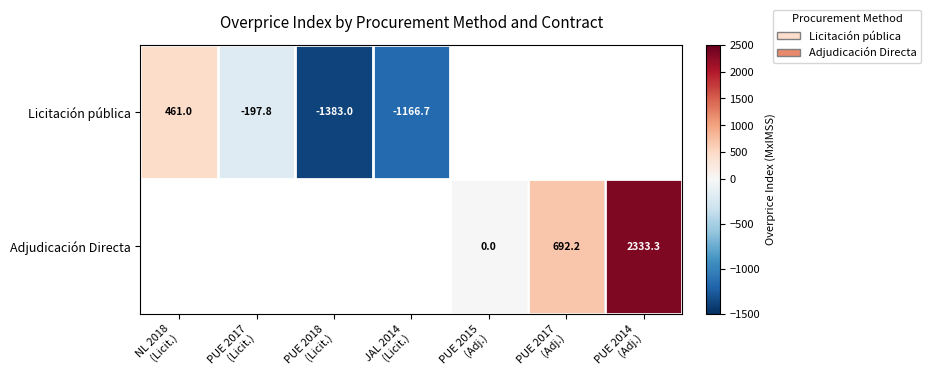

List the series in order of their peak value, lowest first.

Licitación pública, Adjudicación Directa